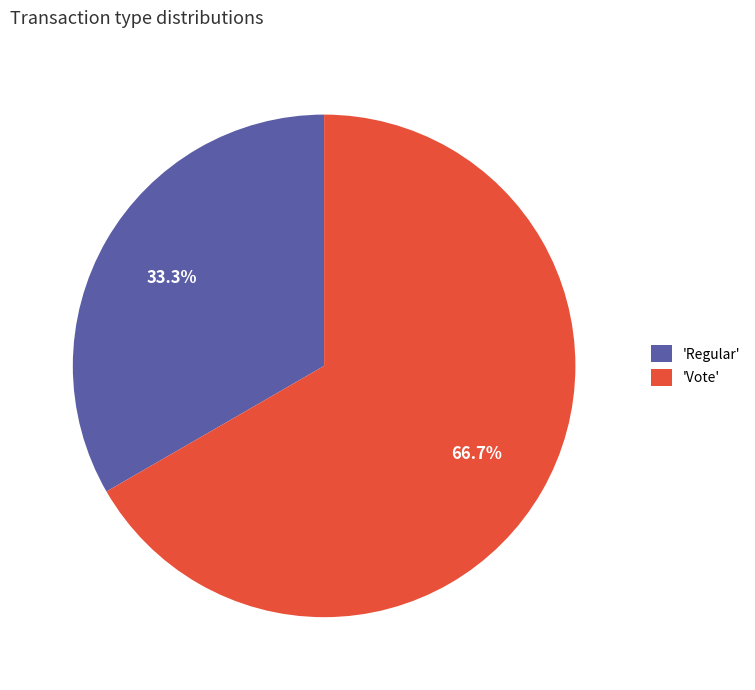

How much of the chart is everything except 'Regular'?

66.7%